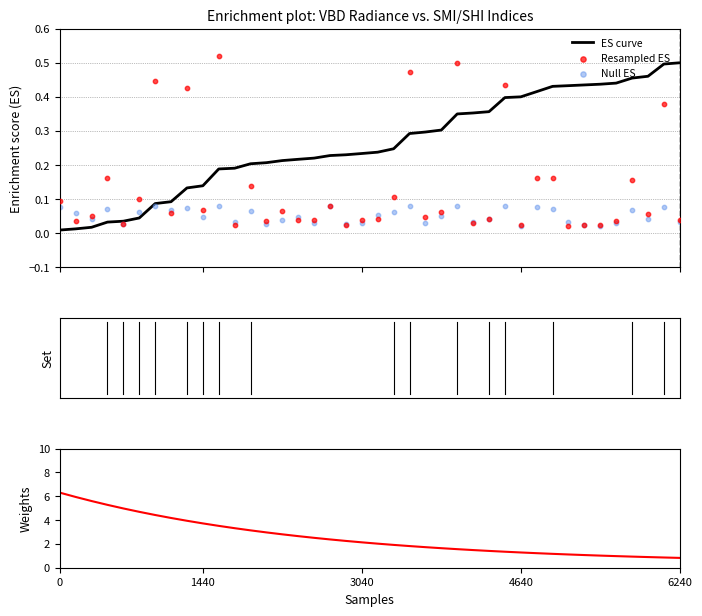

At how many categories does at least one series exceed 1?

35